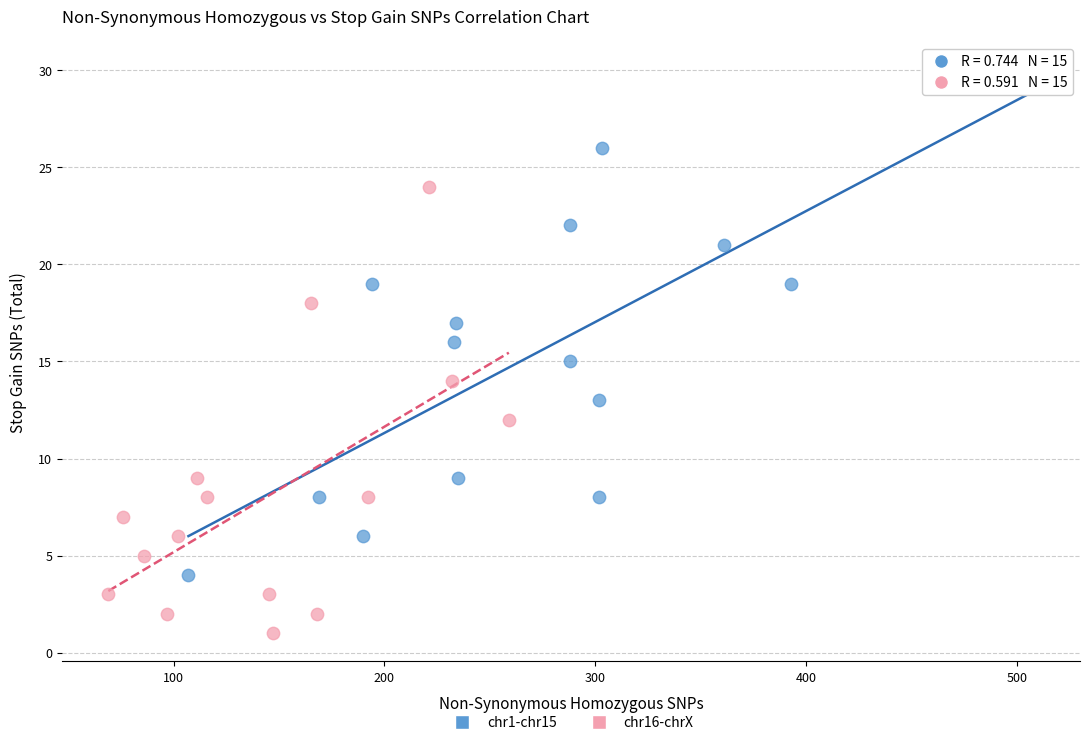

Which series has the largest Y range (max minus min)?

chr1-chr15